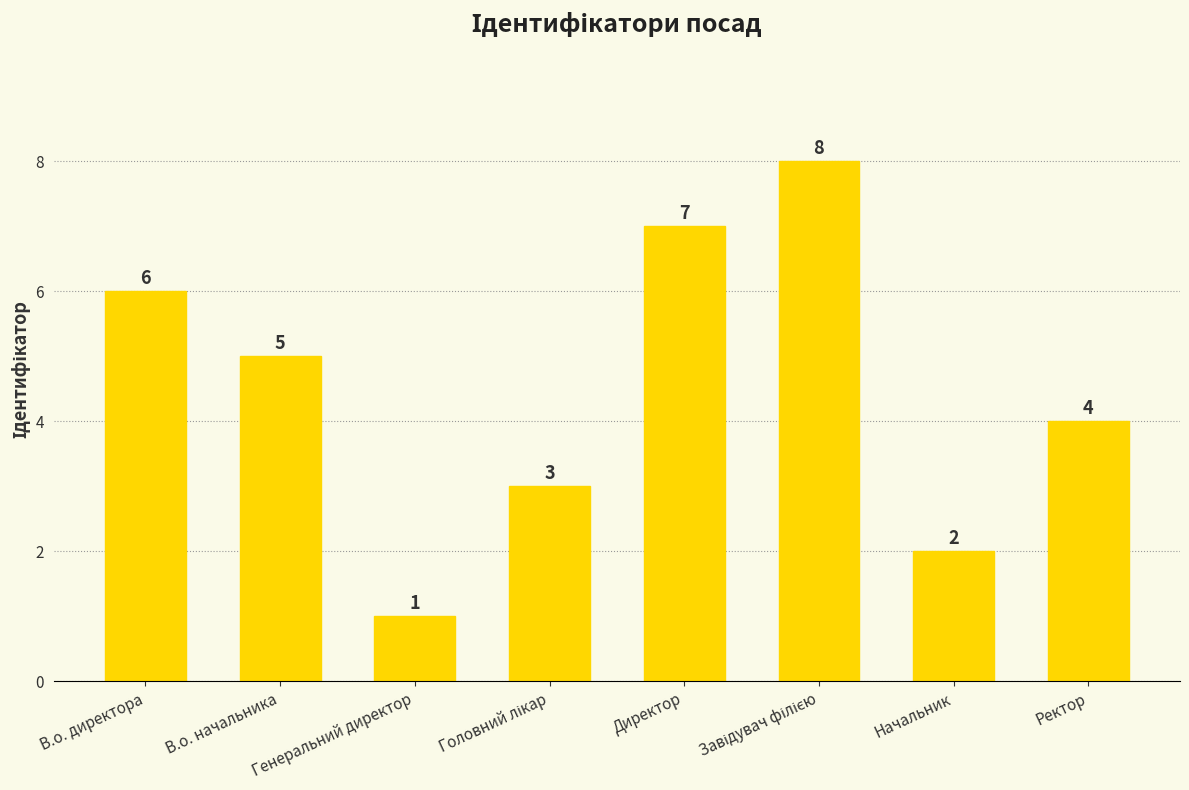

How many values are below 5?

4